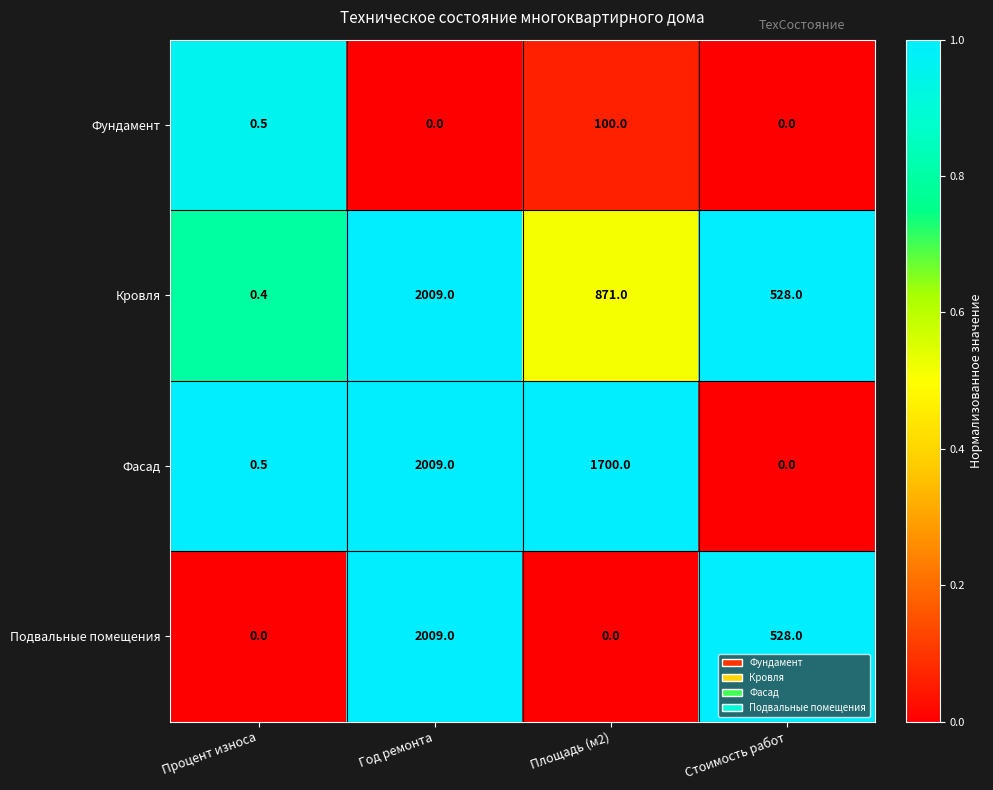

What is the maximum value shown in the chart?

2009.0